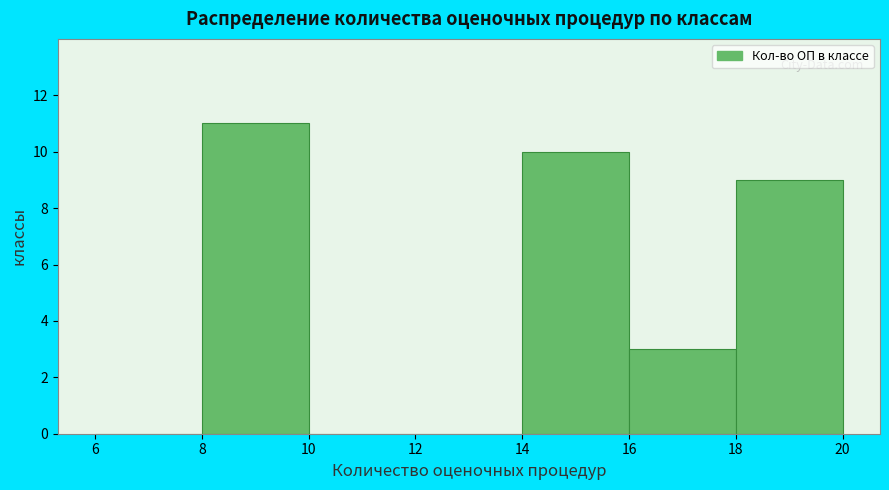

Reading left to right, transcribe this chart: for each bar, give the range it covers on the x-axis and its height. The values are not printed on the chart, so give them approximately, as read against the axis.

6 to 8: 0
8 to 10: 11
10 to 12: 0
12 to 14: 0
14 to 16: 10
16 to 18: 3
18 to 20: 9